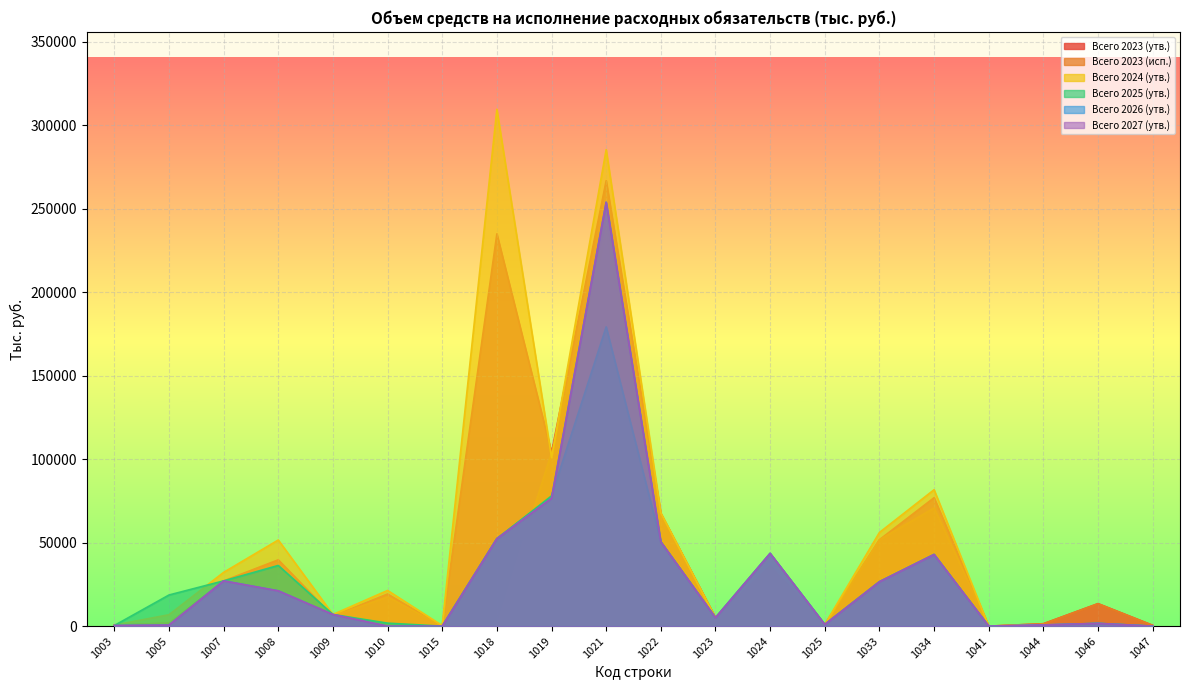

What is the maximum value shown in the chart?

309616.4